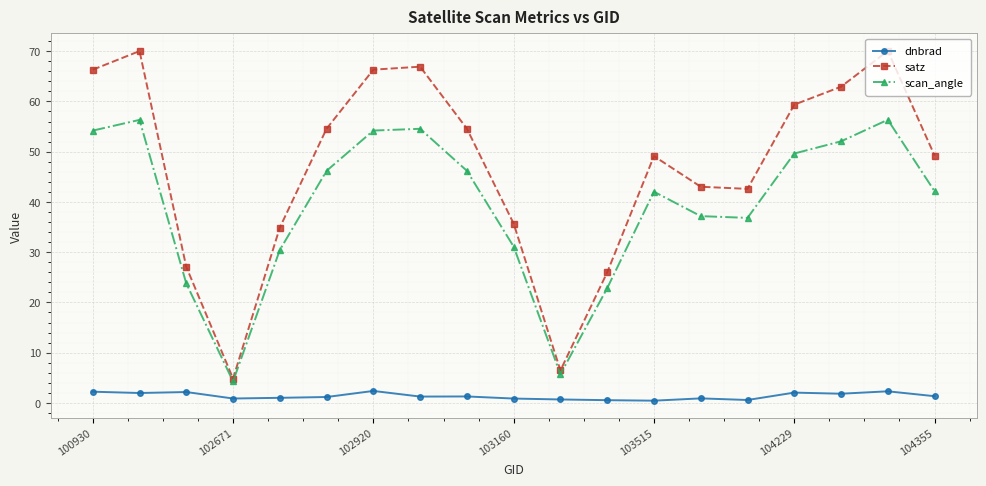

How many distinct data groups are displayed?

3